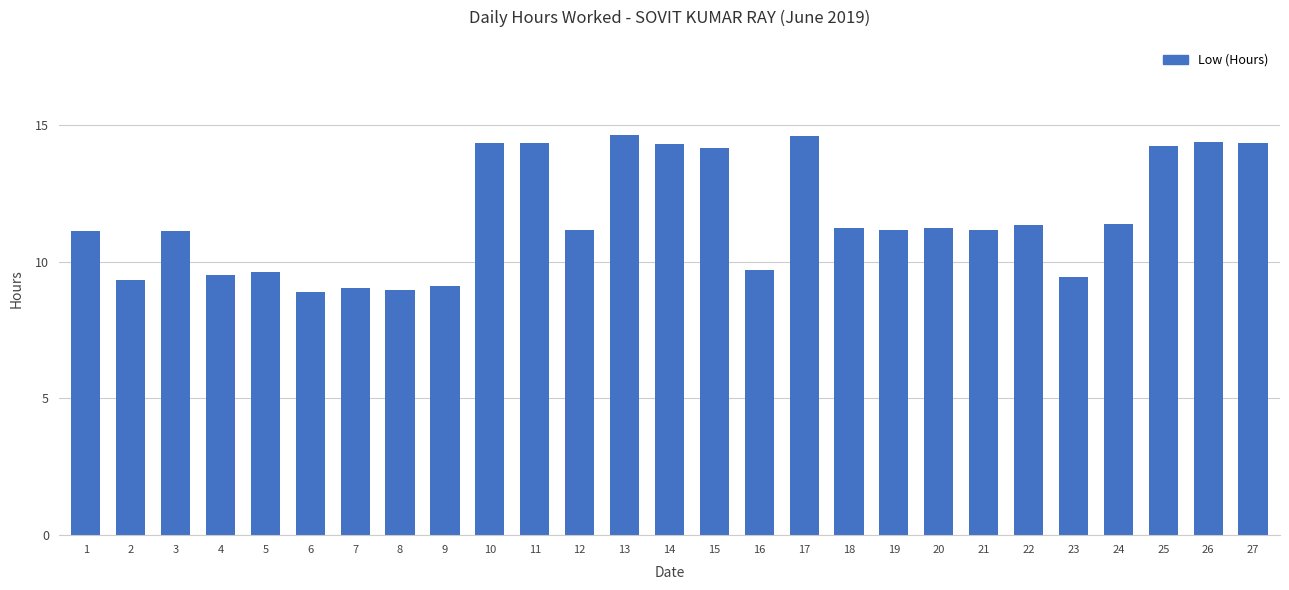

What is the greatest value displayed?

14.6